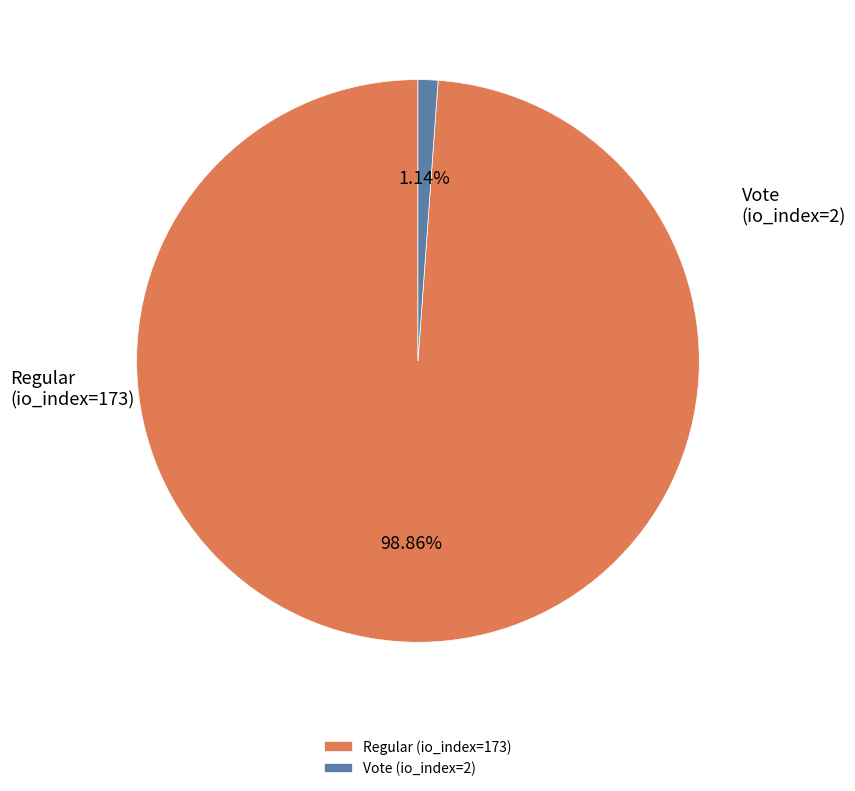

Approximately how many times larger is the value at Regular (io_index=173) compared to Vote (io_index=2)?

86.5